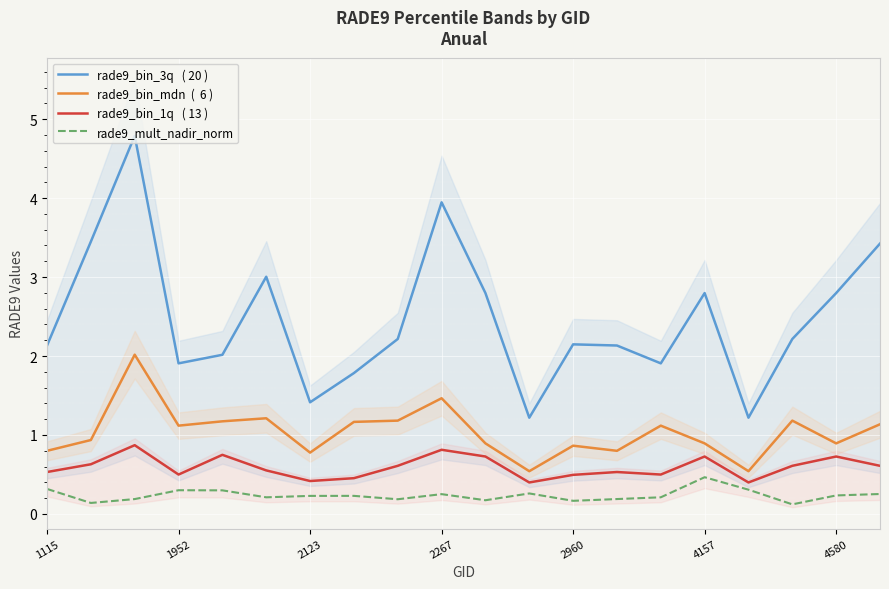

Which category has the lowest value across all series?

17